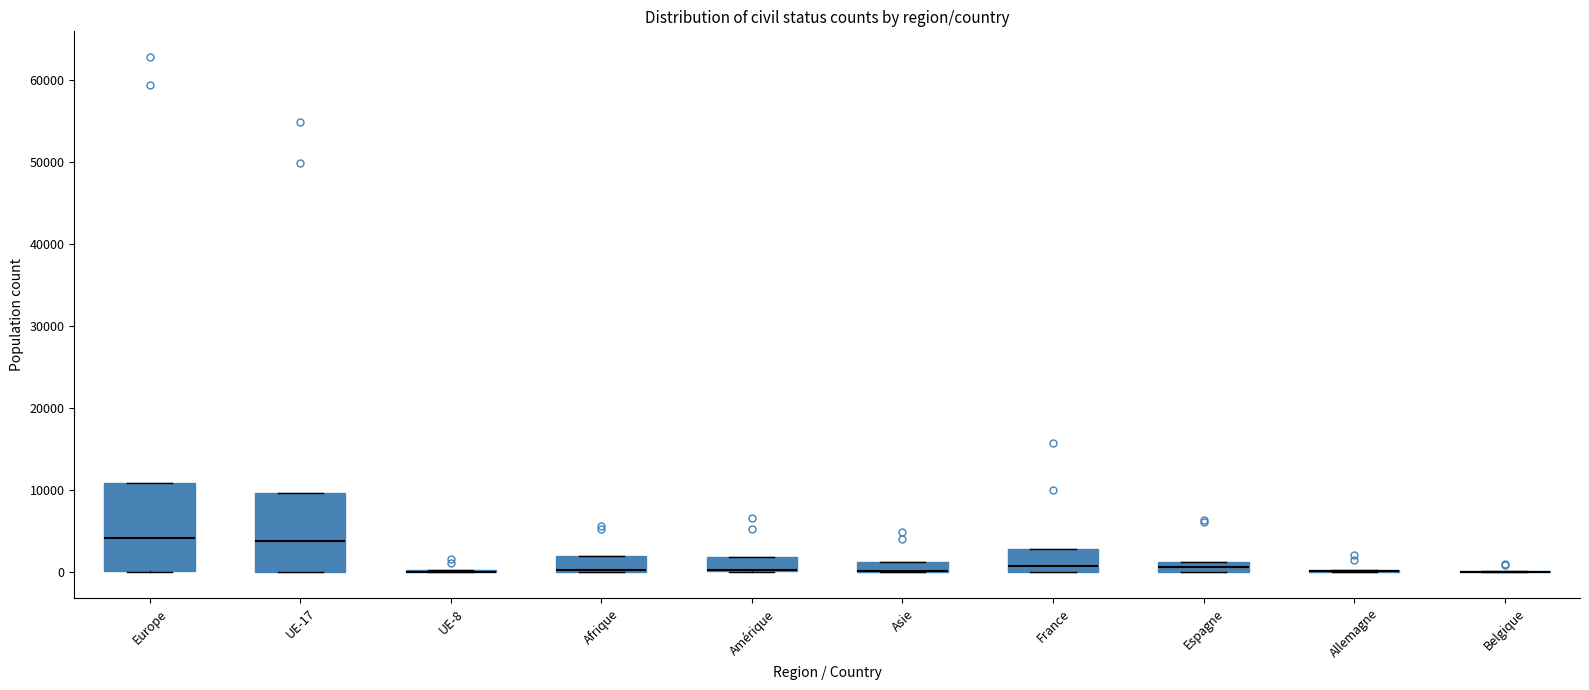

Comparing the boxes themselves (not the whiskers), which one is the tallest?

Europe